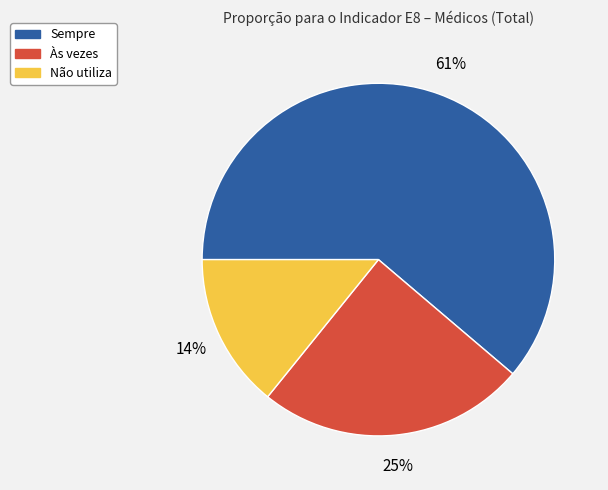

To the nearest percent, what portion does Sempre represent?

61%